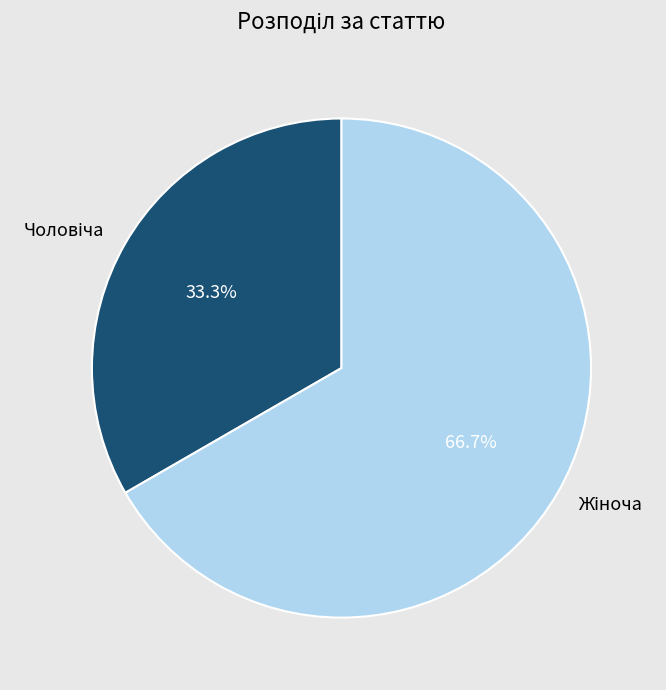

Is there a majority slice in this chart?

Yes